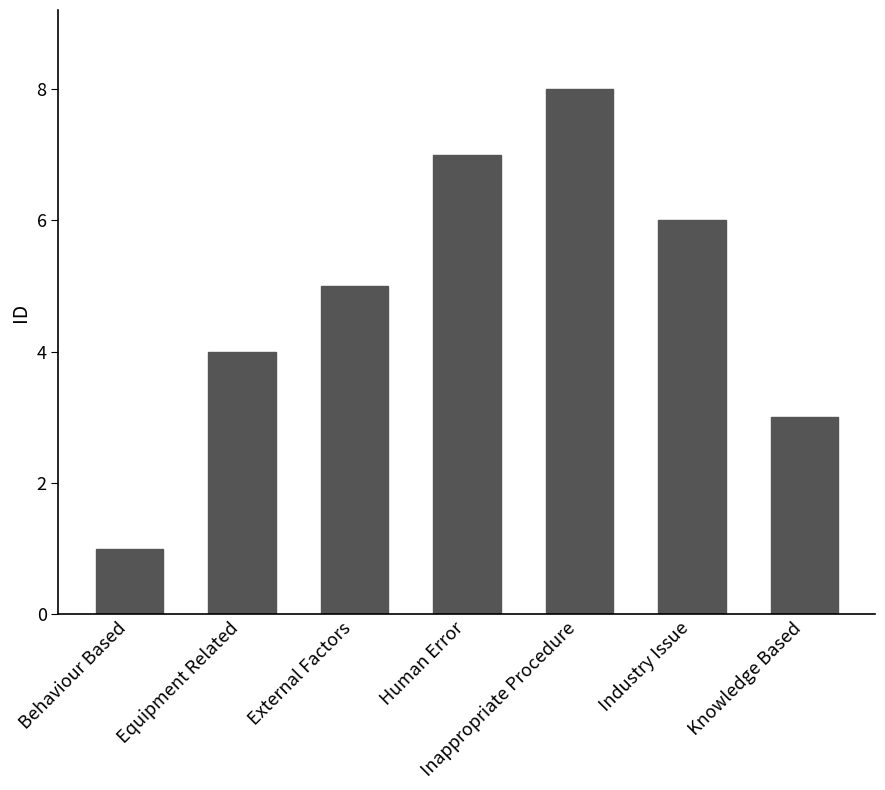

Which label corresponds to the largest value in the chart?

Inappropriate Procedure